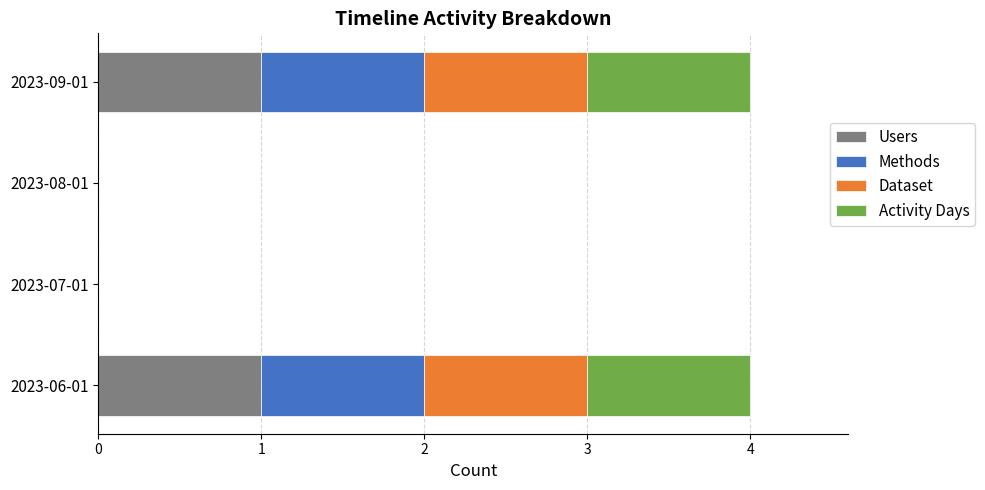

What is the total value across all series at 2023-06-01?

4